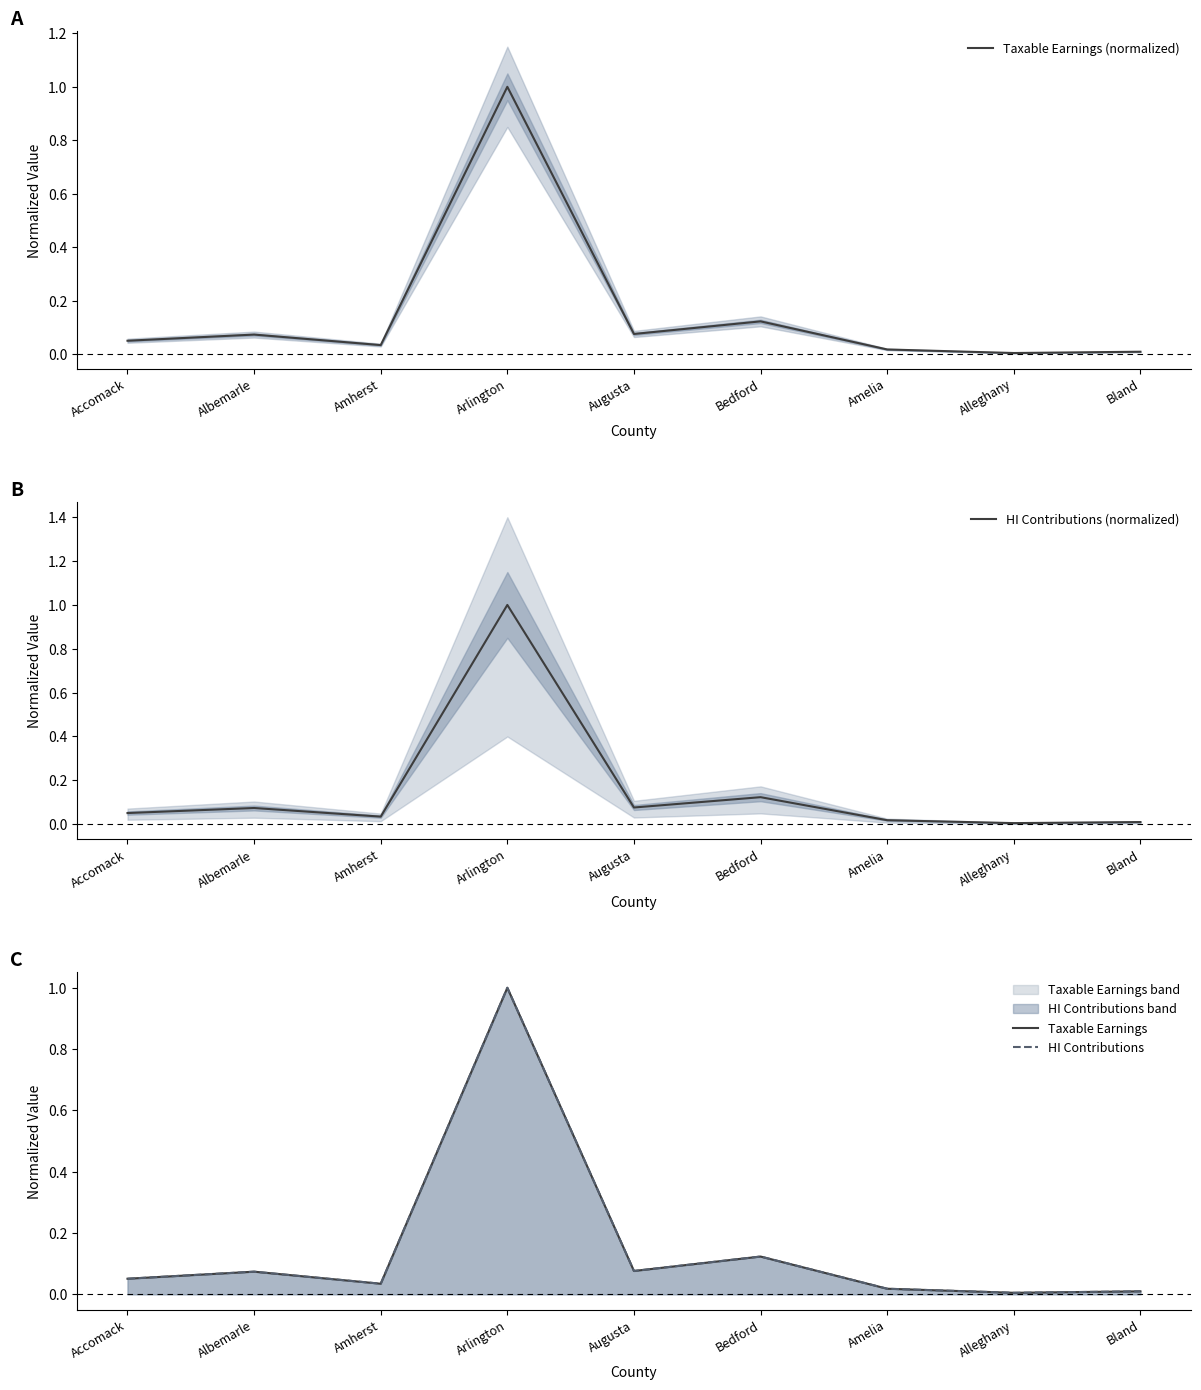

Is it true that HI Contributions equals 0.1 at Bedford?

True